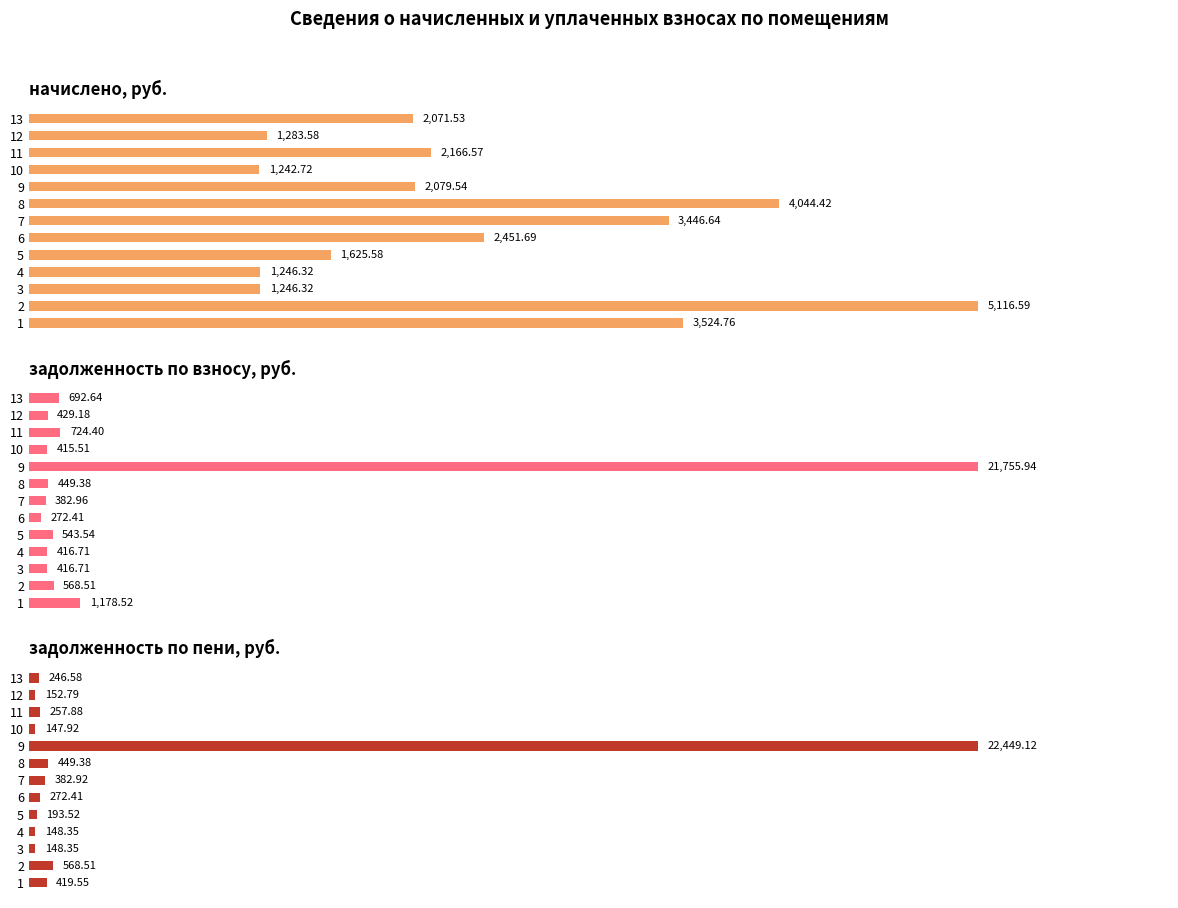

What is the value of the задолженность (взнос) bar at the 1st from the left?

1178.5